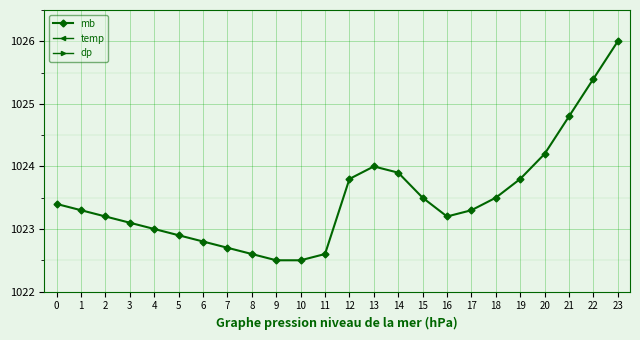

How many data points in mb are less than 1023?

7